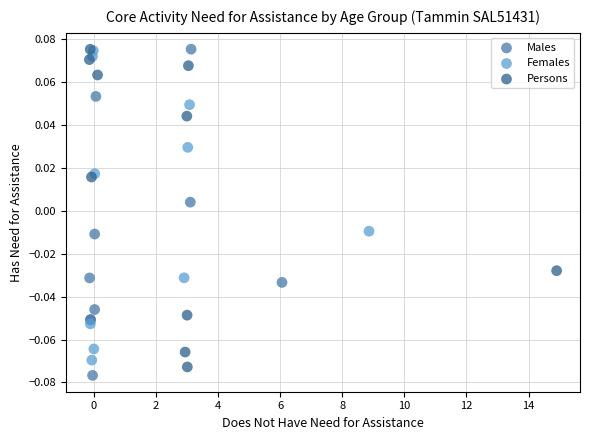

What are all the series names shown in the legend?

Males, Females, Persons